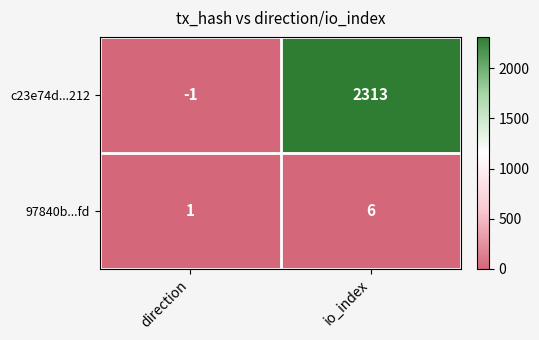

Which category has the highest value across all series?

io_index